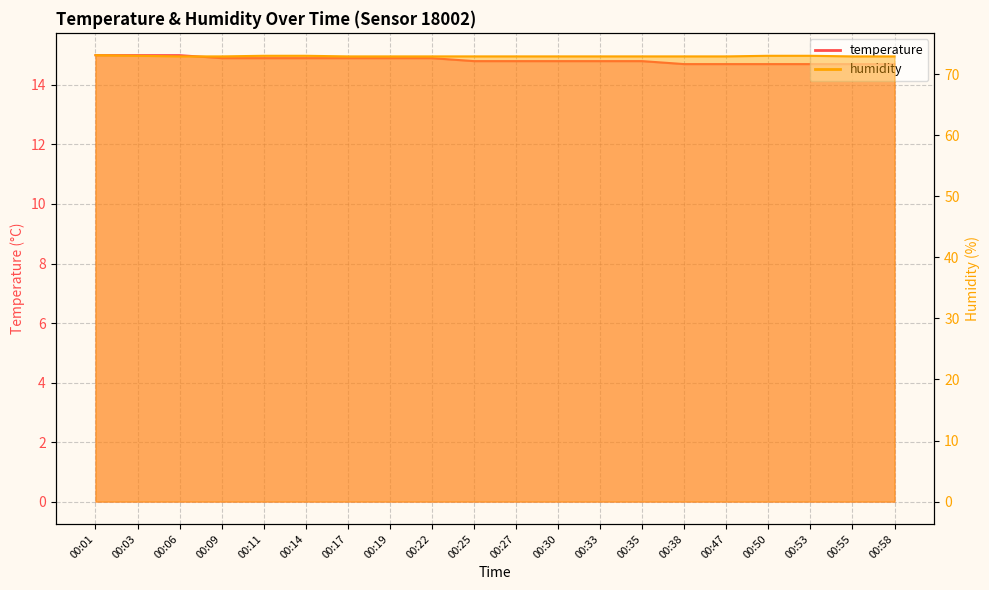

True or false: humidity has a value of 72.9 at 00:55.

True